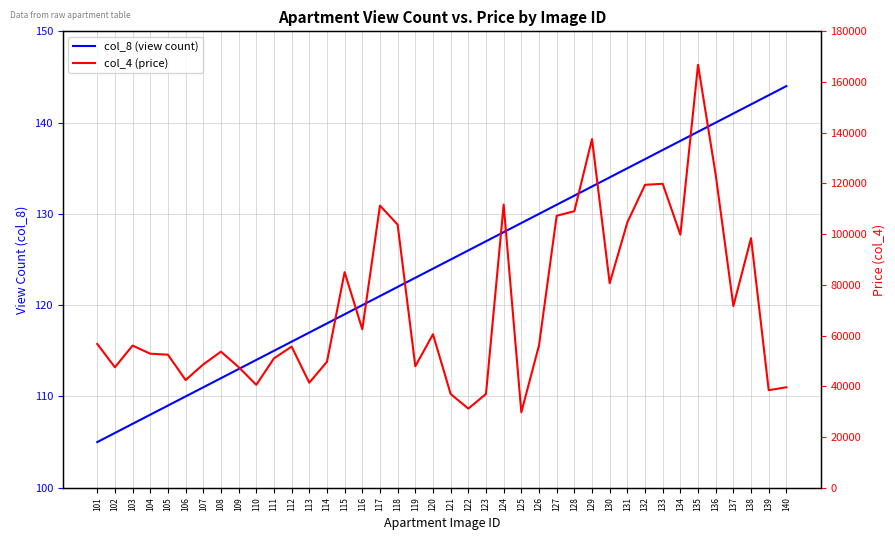

What is the sum of the col_8 (view count) values at 137 and 121?

266